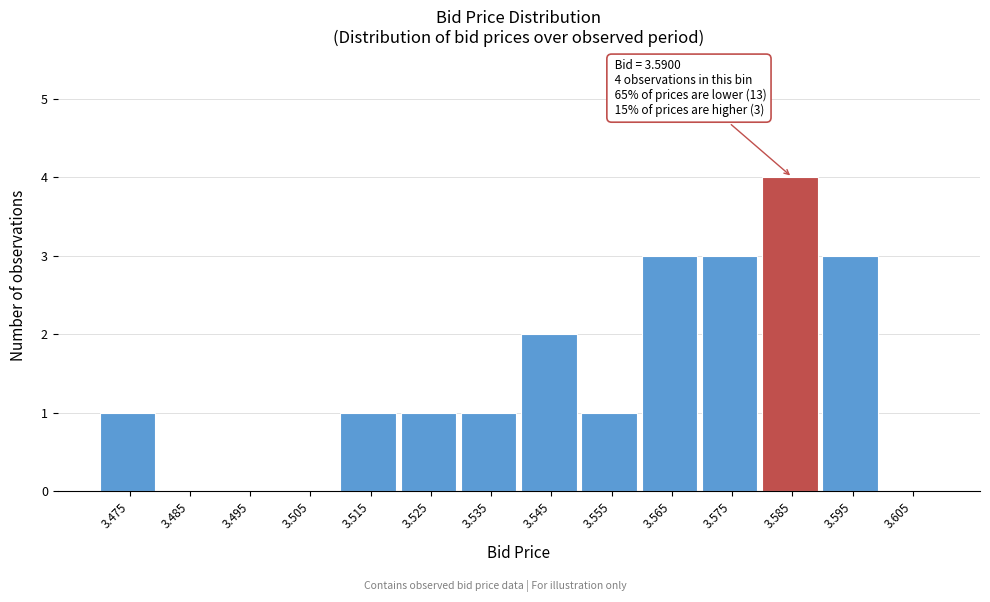

Reading right to left, what are all the values shown in this chart?

3.605=0	3.595=3	3.585=4	3.575=3	3.565=3	3.555=1	3.545=2	3.535=1	3.525=1	3.515=1	3.505=0	3.495=0	3.485=0	3.475=1